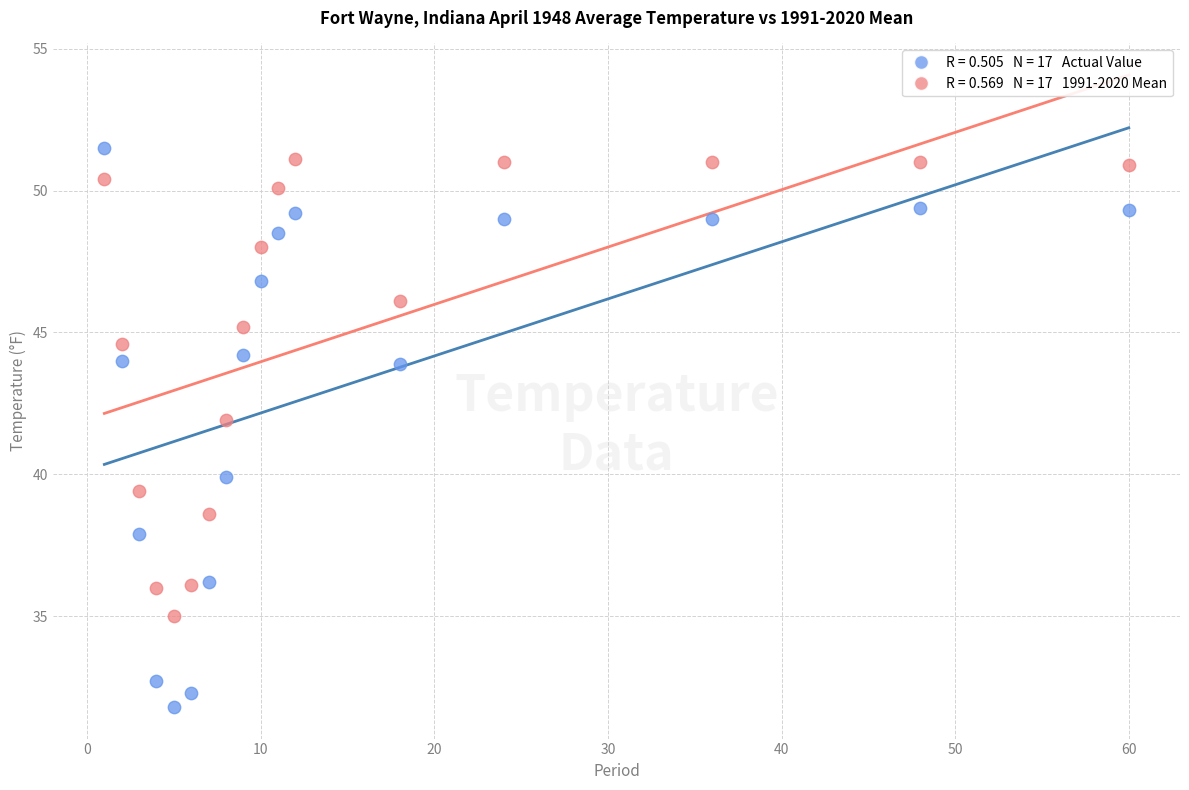

Across all data points, what is the range of X values (max minus min)?

59.0